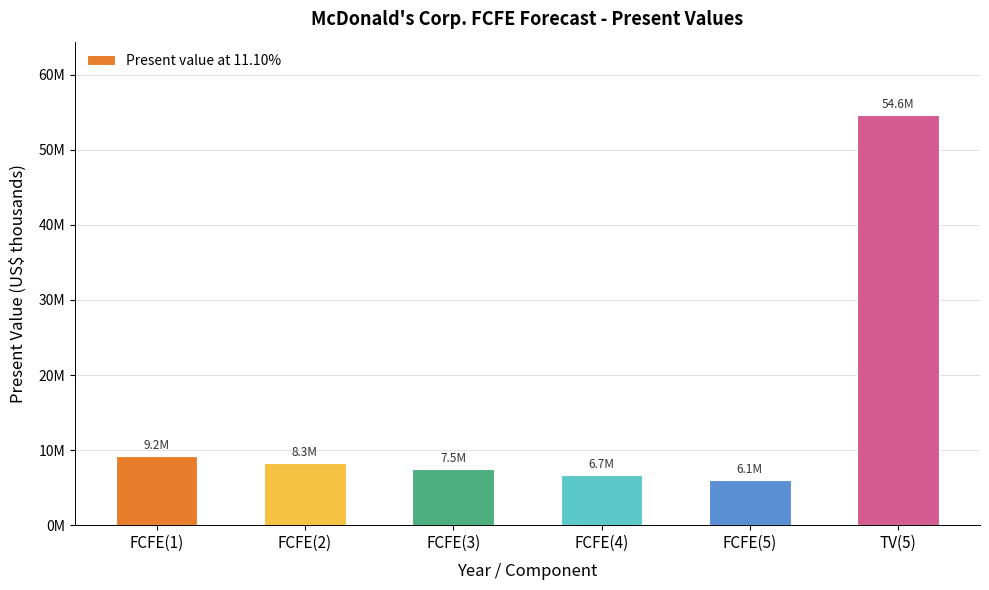

At which label is the value closest to 30315761?

FCFE(1)